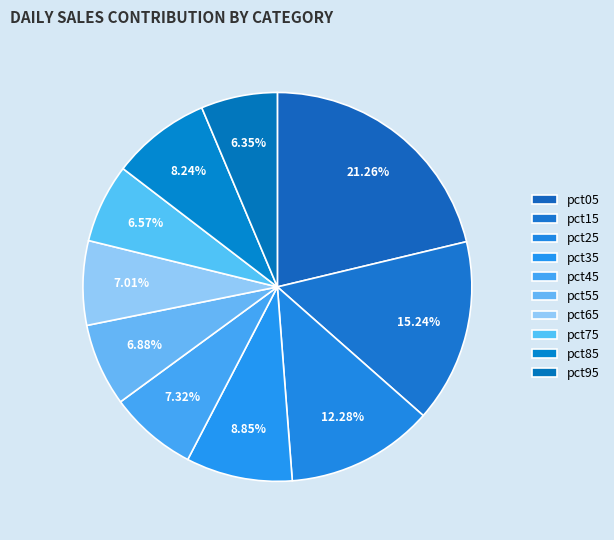

How many slices are in this pie chart?

10